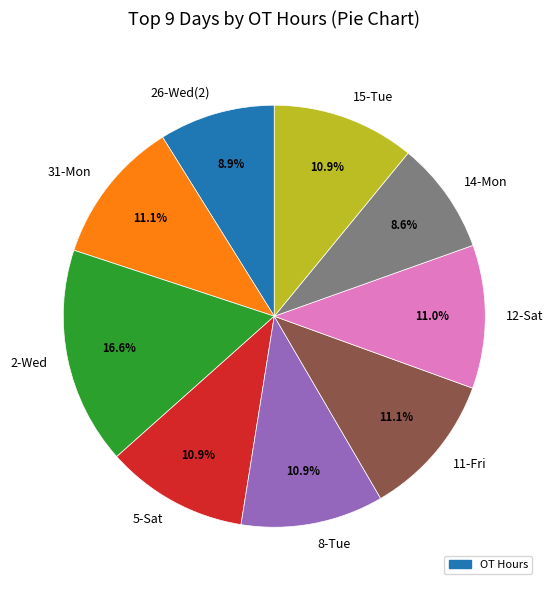

Is it true that 14-Mon is 14% of the pie?

False